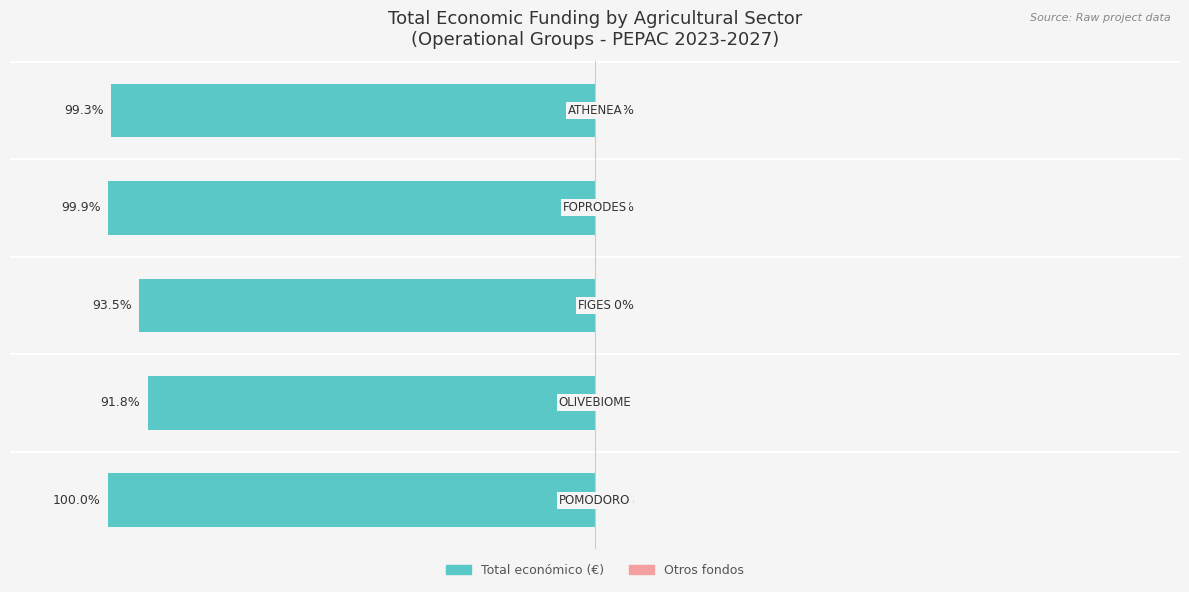

Does the chart contain any negative values?

Yes